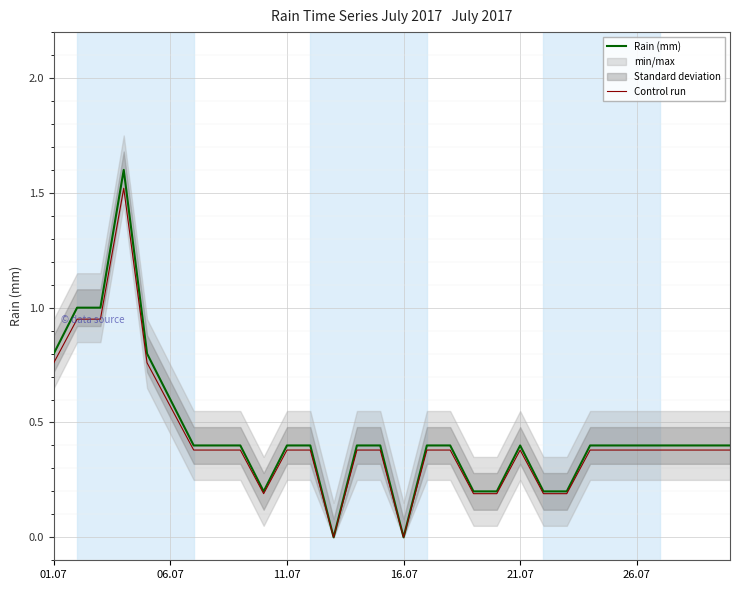

Where is Control run nearest to the value 0?

12